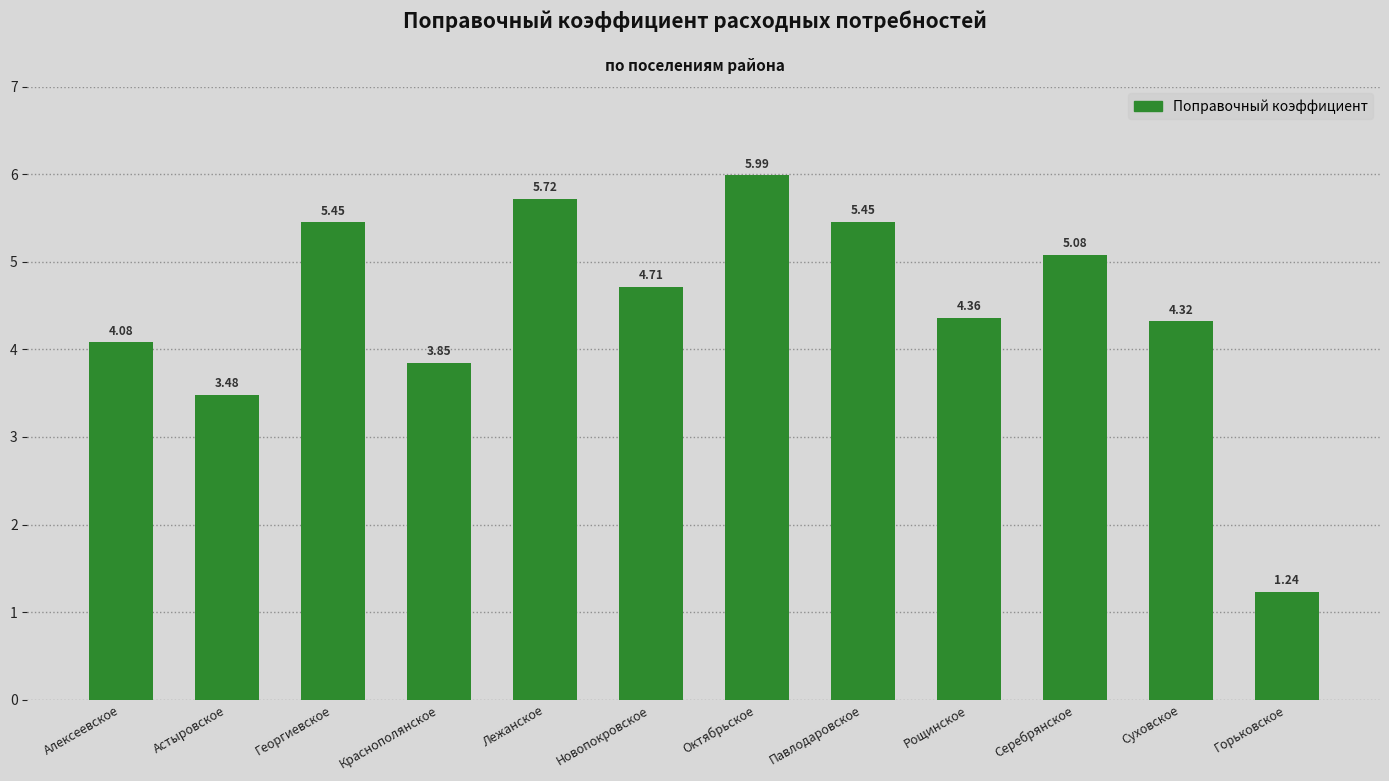

At which label is the value closest to 3?

Астыровское